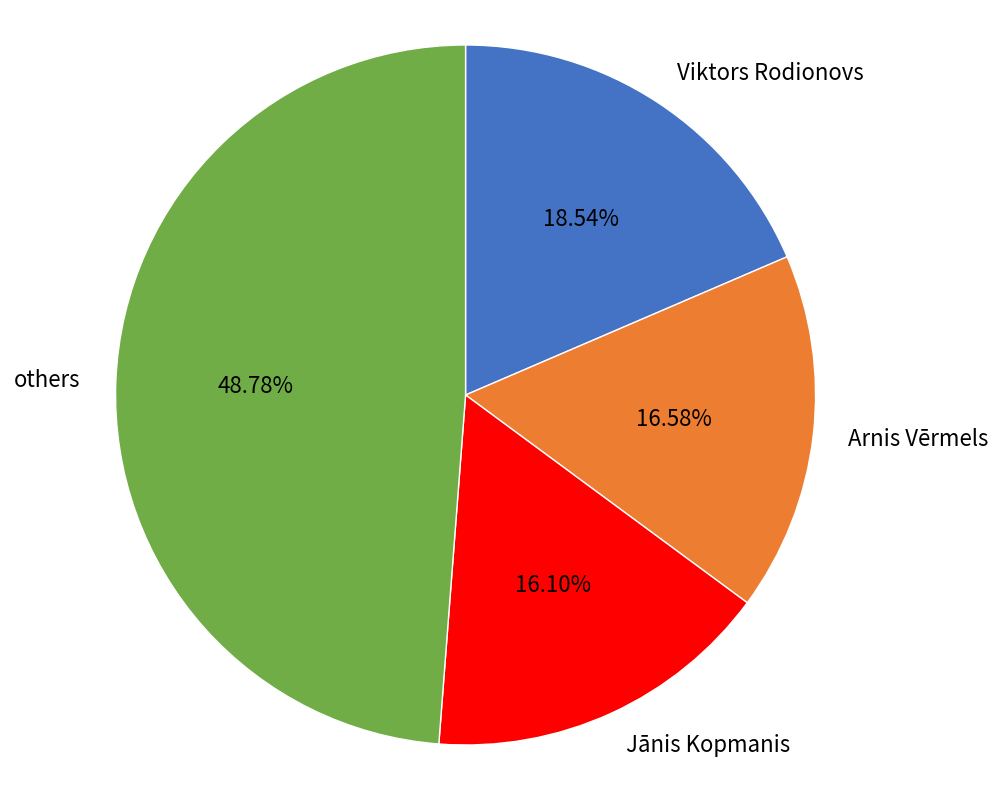

Is the sum of Viktors Rodionovs and others greater than half?

Yes